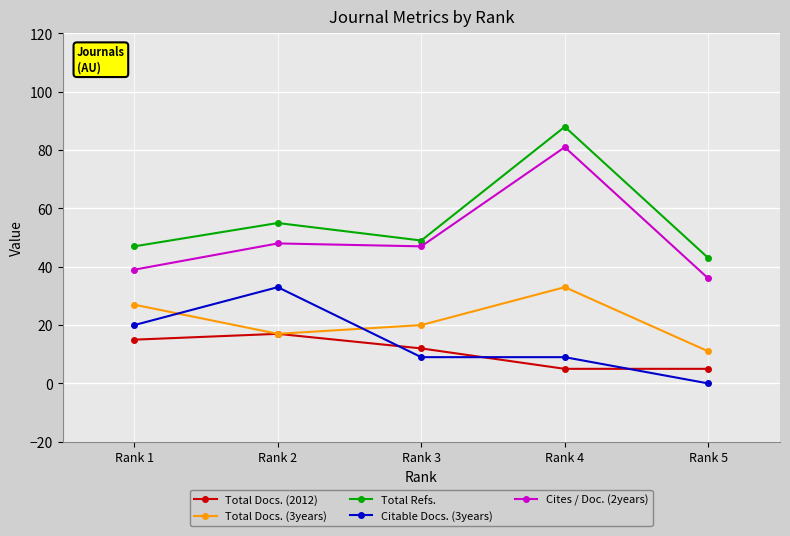

True or false: Total Docs. (3years) and Cites / Doc. (2years) intersect in this chart.

False